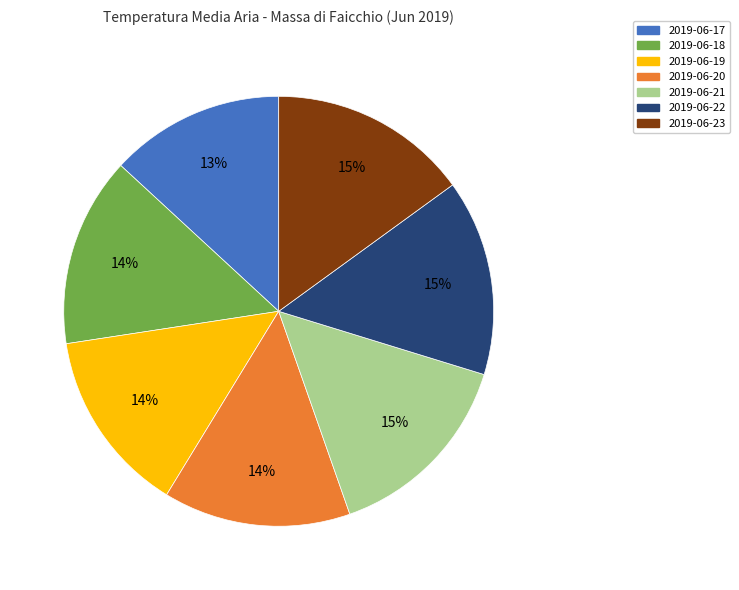

What is the ratio of the value at 2019-06-21 to the value at 2019-06-20?

1.1